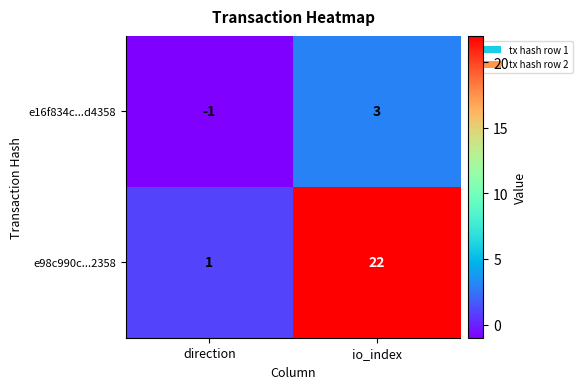

List the series in order of their peak value, highest first.

e98c990c...2358, e16f834c...d4358